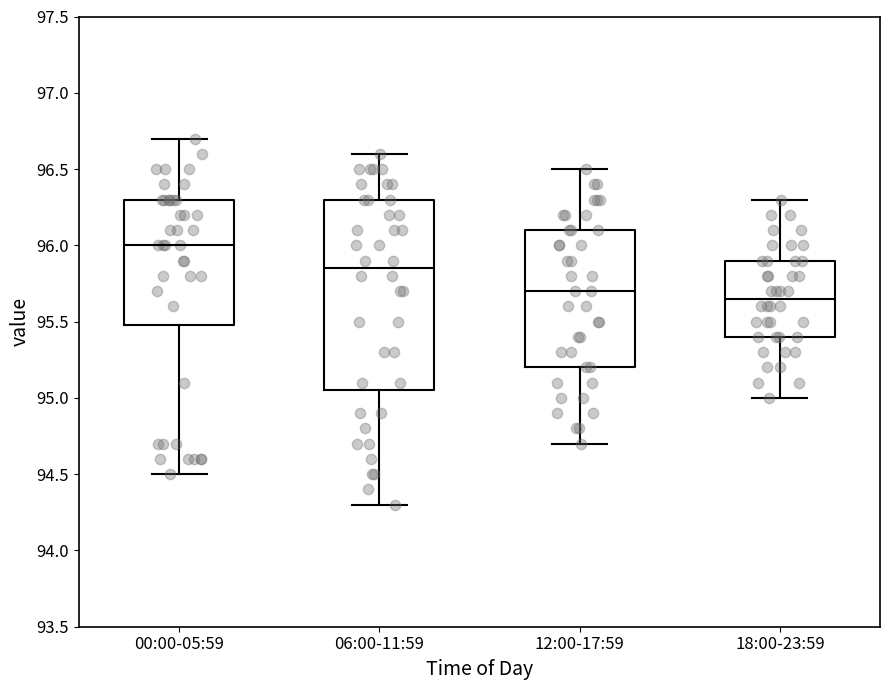

Where does the lower whisker of the box for 00:00-05:59 end on the y-axis? The values are not printed on the chart, so give them approximately, as read against the axis.

94.50